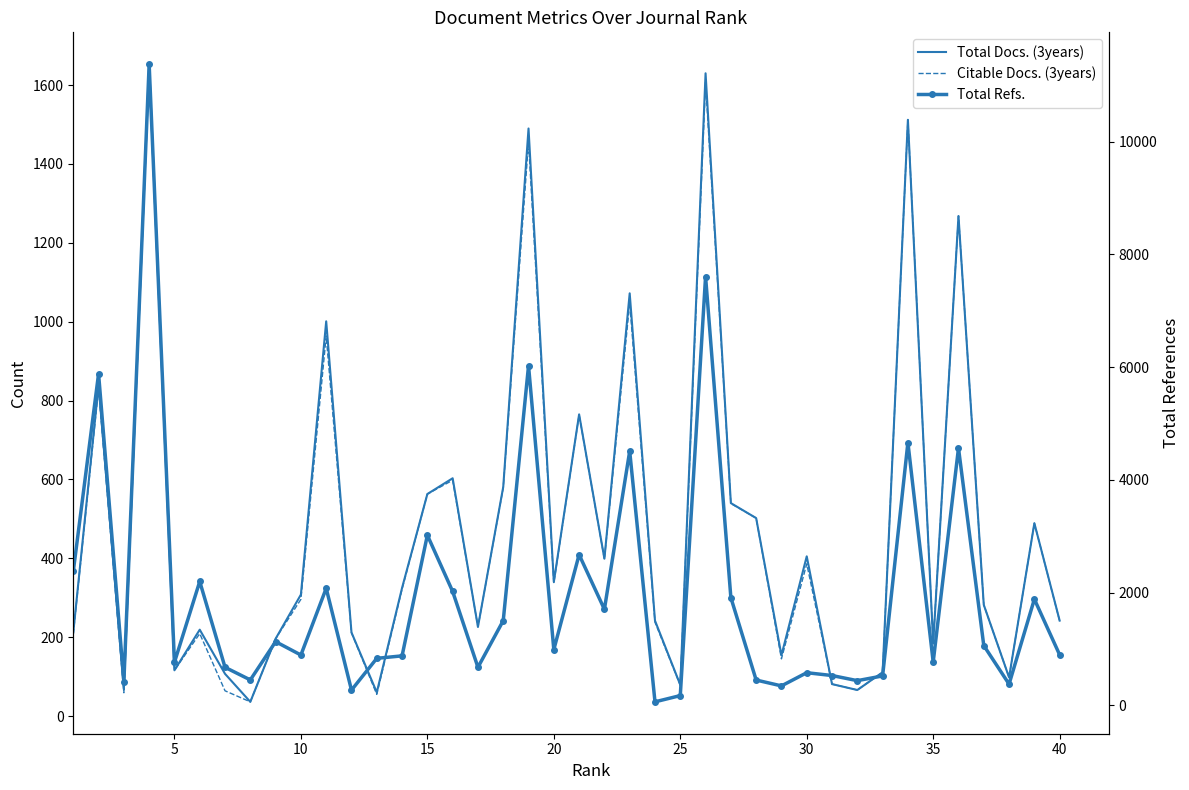

How many data points in Total Docs. (3years) are above 308?

19